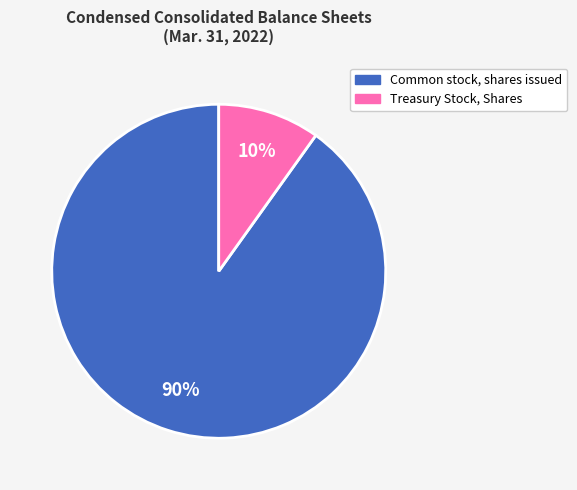

To the nearest percent, what is the average slice percentage?

50%